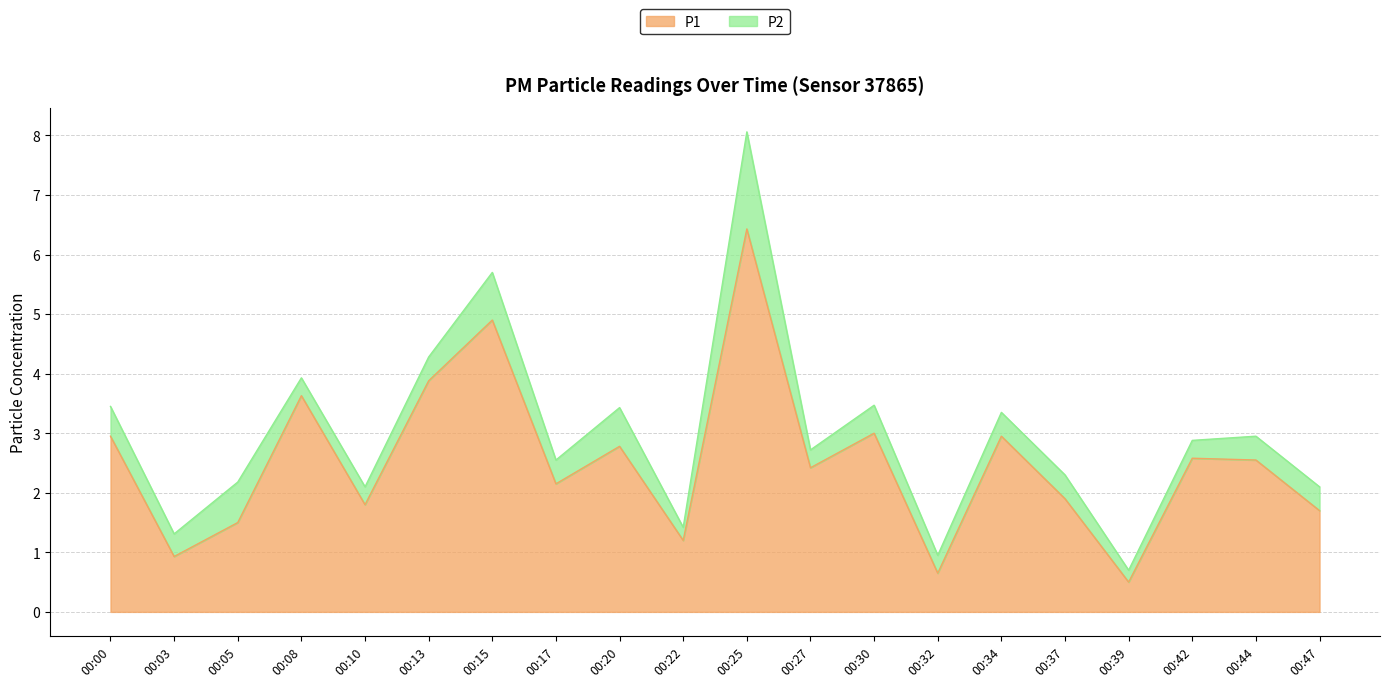

The value at 00:34 is 4.9. True or false?

False